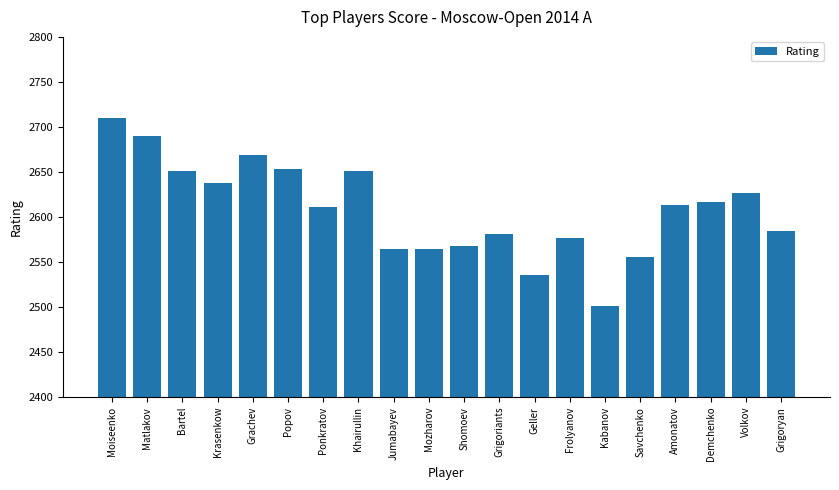

What is the approximate value at Kabanov?

2501